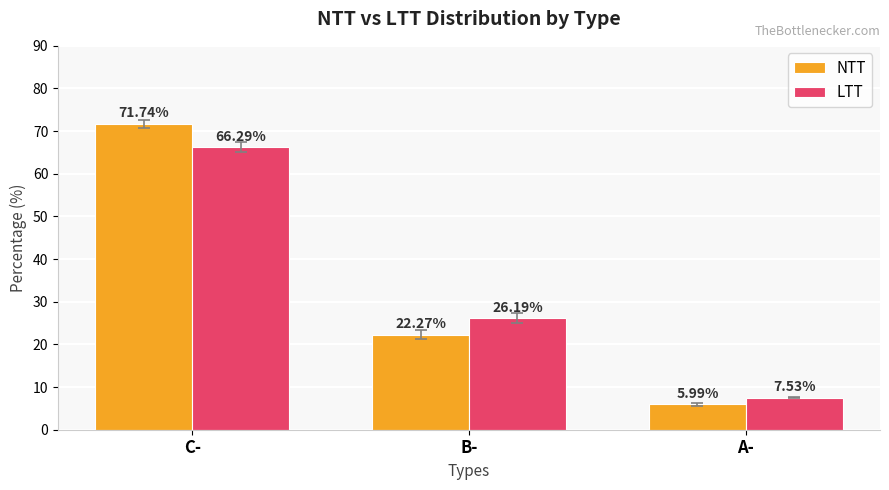

At how many categories does at least one series exceed 6?

3